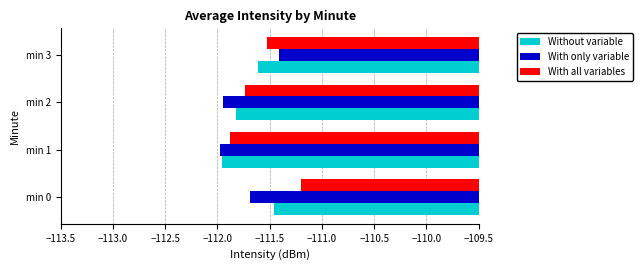

Which series has the largest range (max minus min)?

With all variables